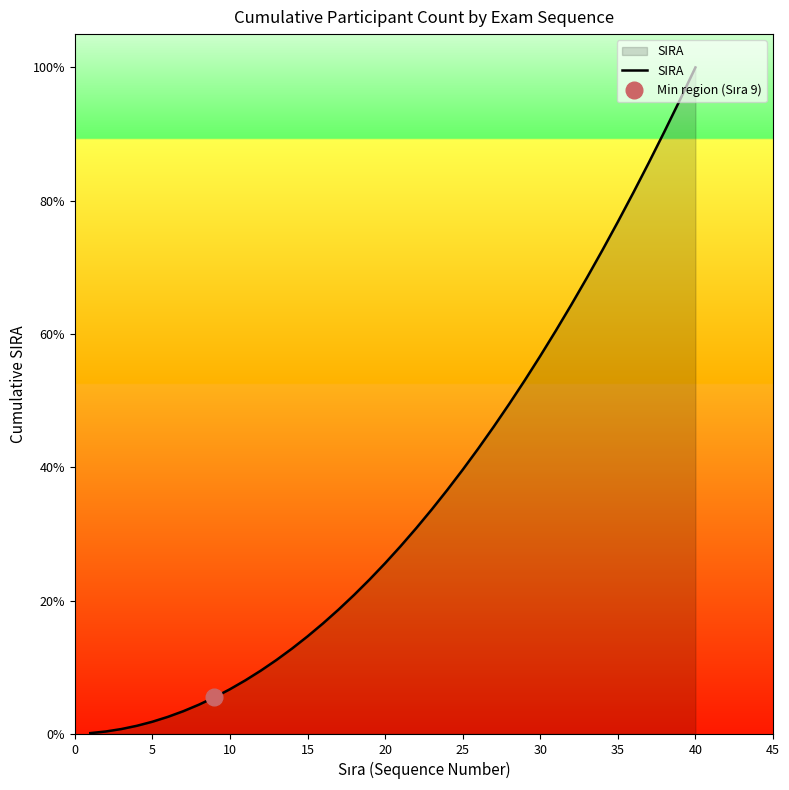

At which label does SIRA reach its peak?

40